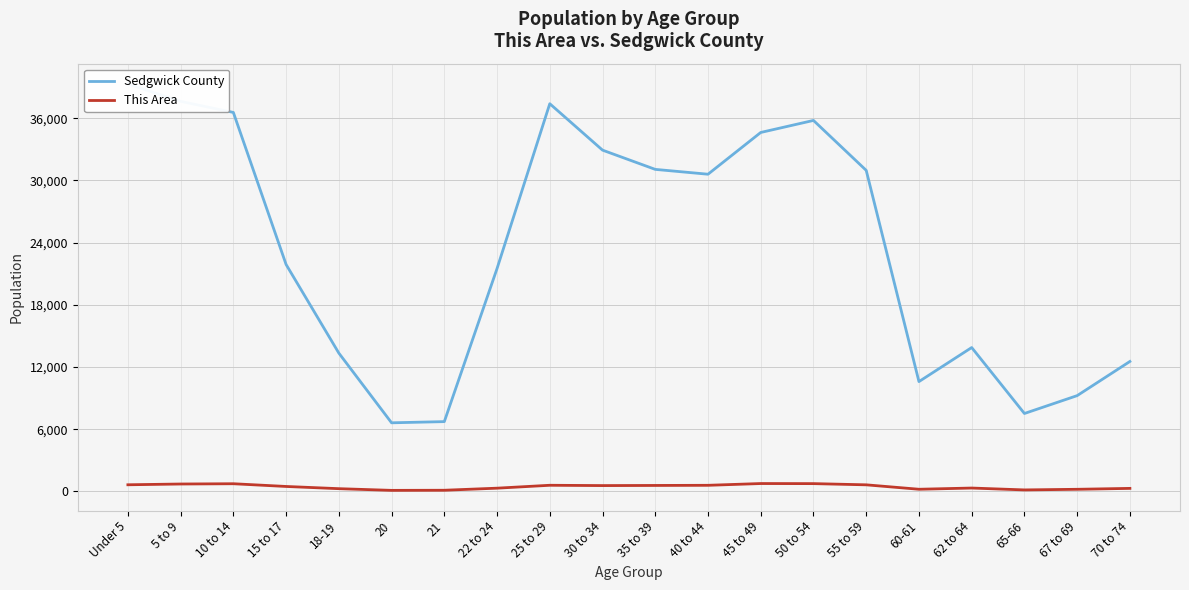

What is the sum of all This Area values?

8976